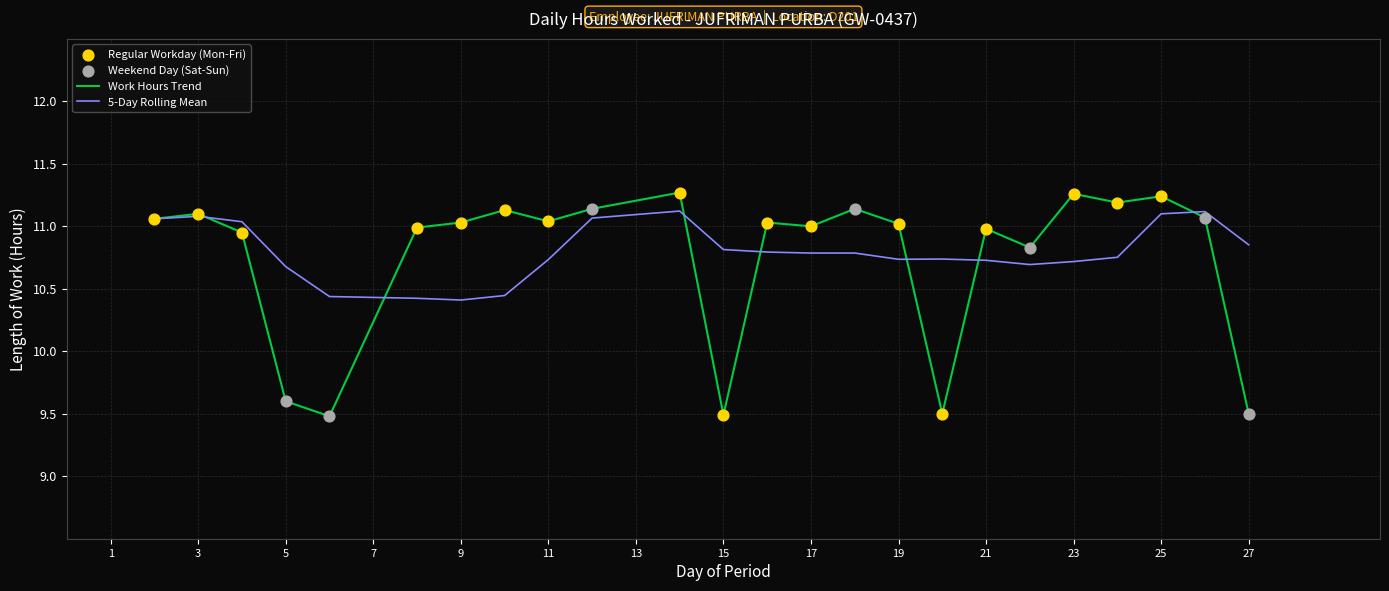

Which series has the largest range (max minus min)?

Work Hours Trend